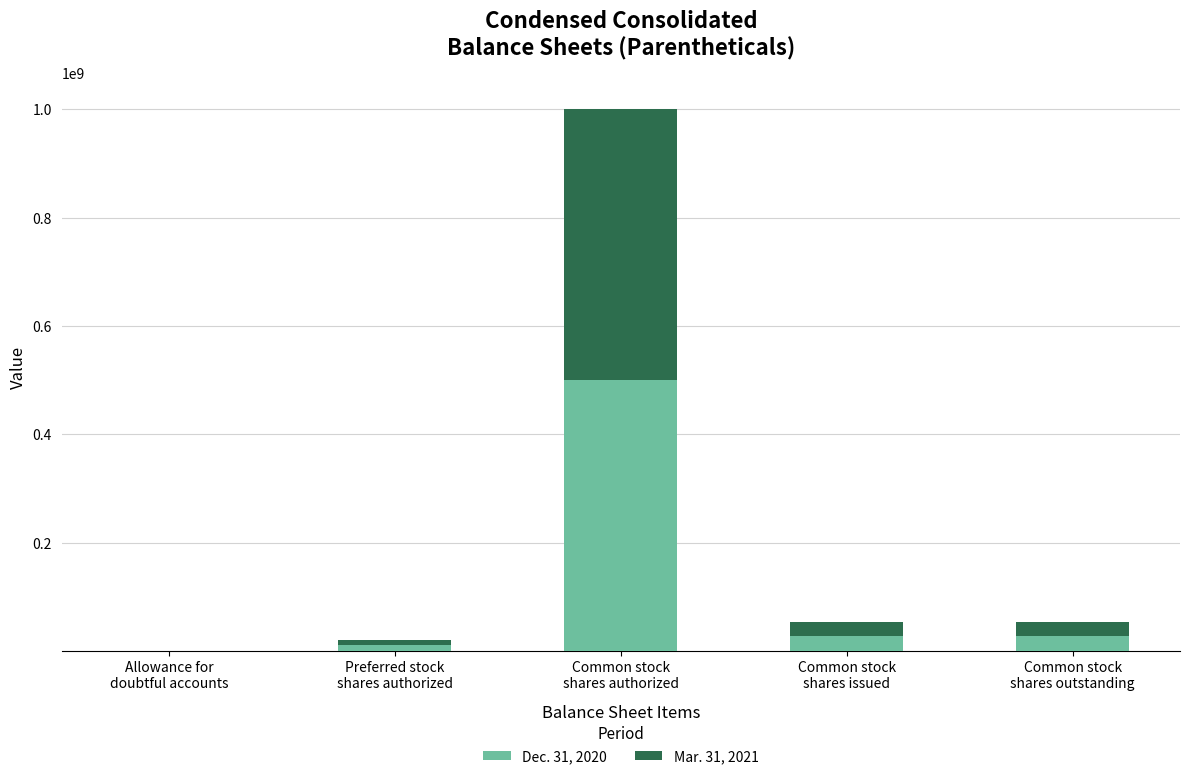

How many series are shown in this chart?

2